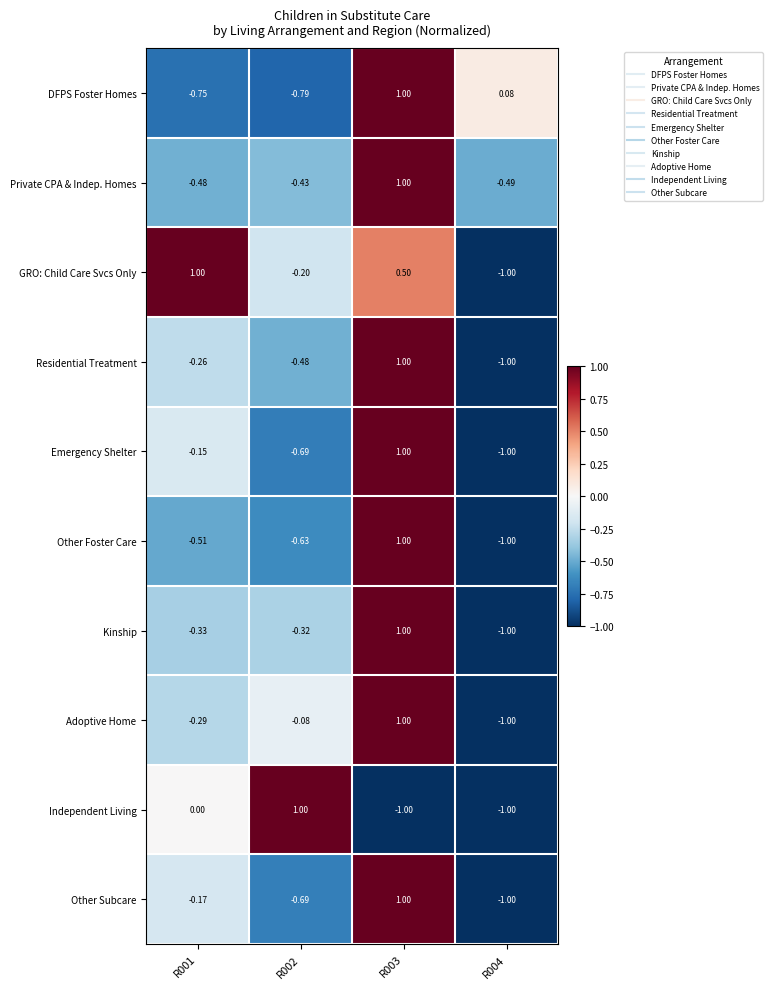

Which series changed the most between R001 and R003?

DFPS Foster Homes